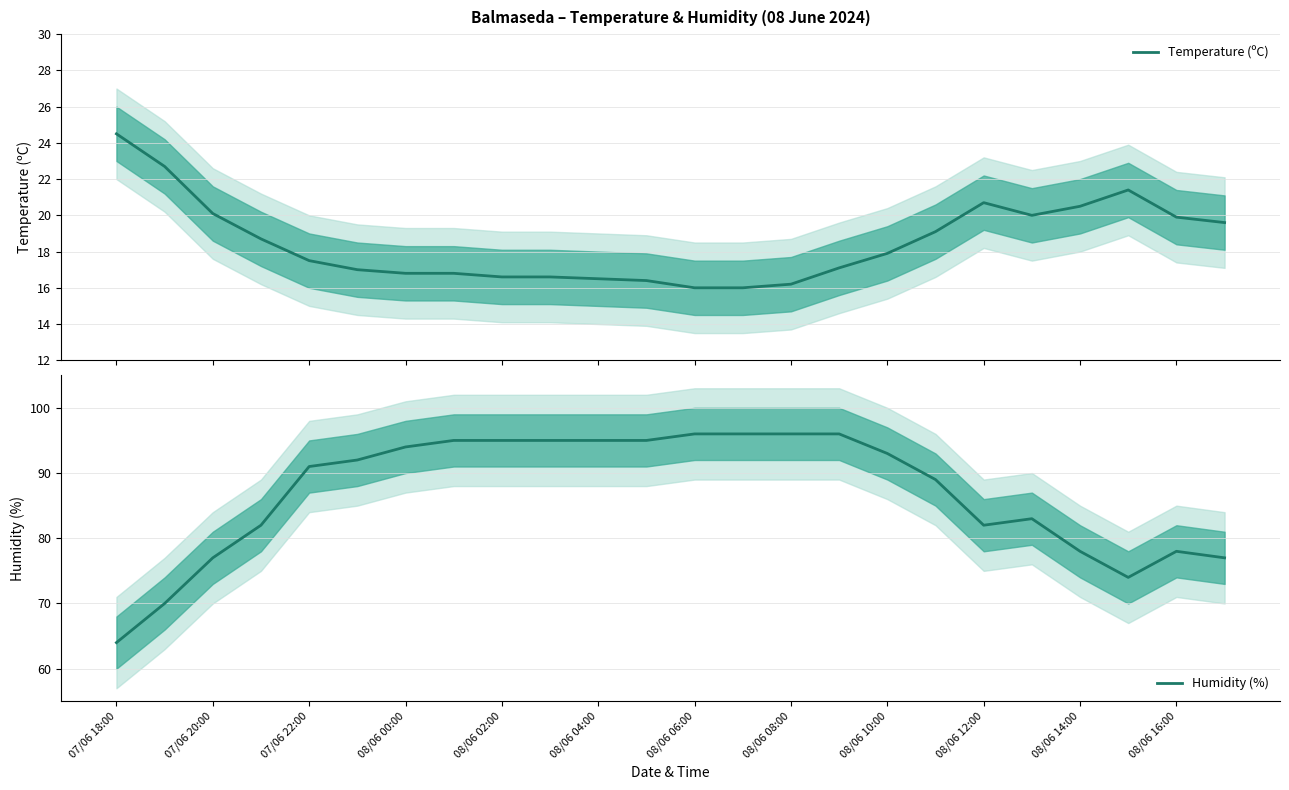

At which label does Temperature (ºC) reach its peak?

07/06 18:00